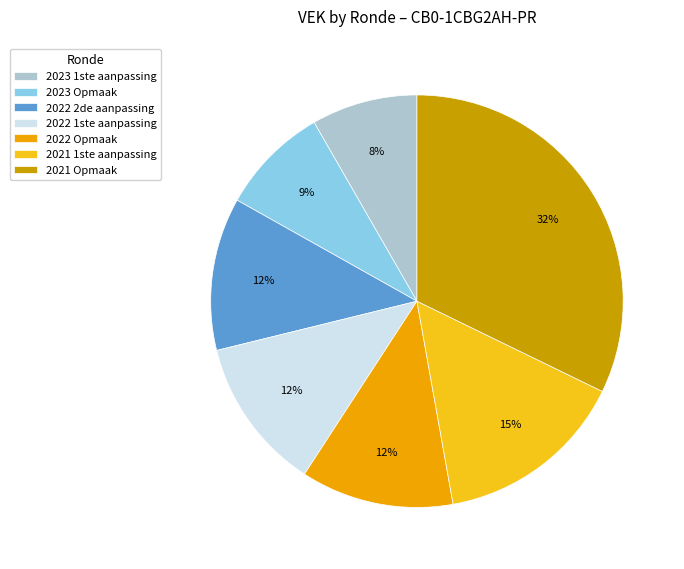

To the nearest percent, what is the combined percentage of 2022 2de aanpassing and 2022 Opmaak?

24%